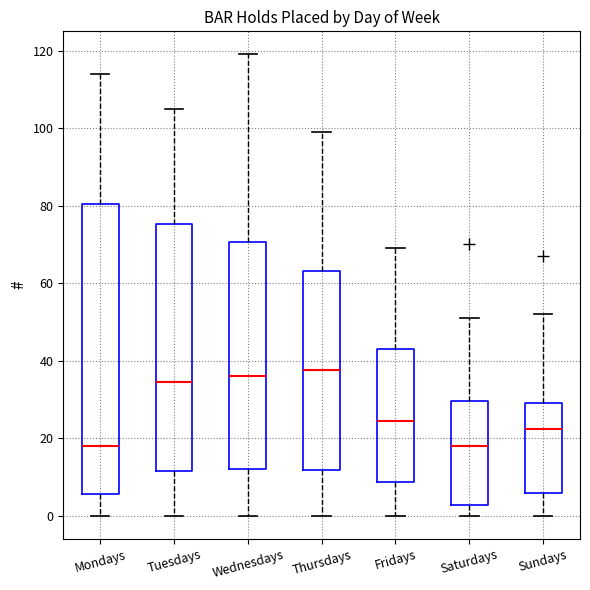

Reading left to right, read every box against the y-axis: the position of its median line, the range the box covers, and the ends of its whiskers. The values are not printed on the chart, so give them approximately, as read against the axis.

Mondays: median 18, box 6 to 80, whiskers 0 to 114
Tuesdays: median 34, box 12 to 76, whiskers 0 to 106
Wednesdays: median 36, box 12 to 70, whiskers 0 to 120
Thursdays: median 38, box 12 to 64, whiskers 0 to 100
Fridays: median 24, box 8 to 44, whiskers 0 to 70
Saturdays: median 18, box 2 to 30, whiskers 0 to 52
Sundays: median 22, box 6 to 30, whiskers 0 to 52